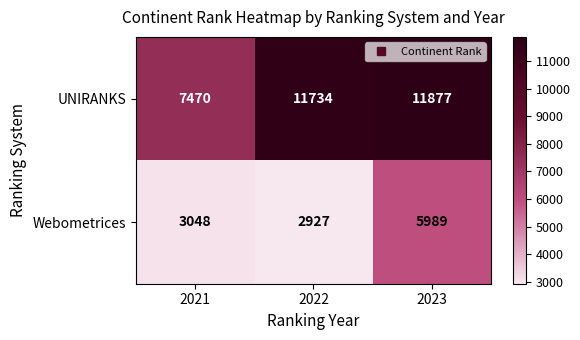

How many categories are shown in the chart?

3